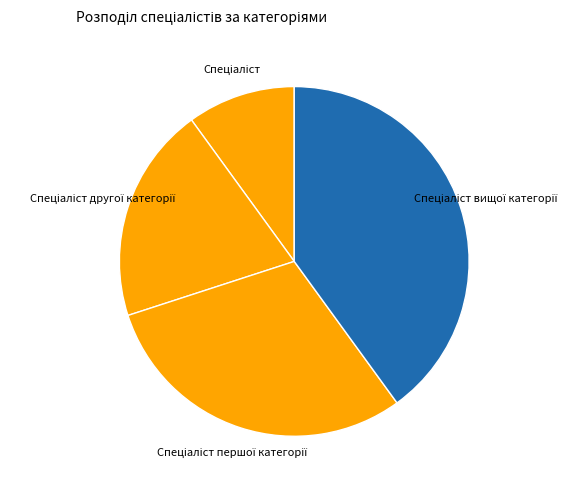

Does any single category account for the majority?

No